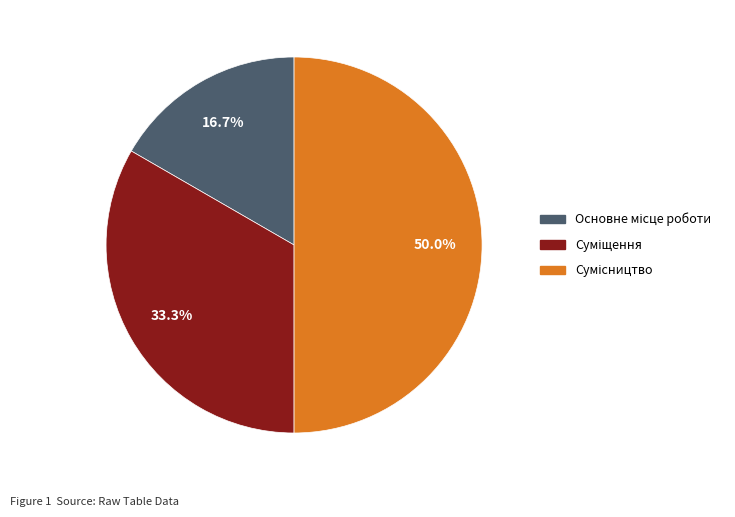

What is the change in value from Суміщення to Сумісництво?

+1